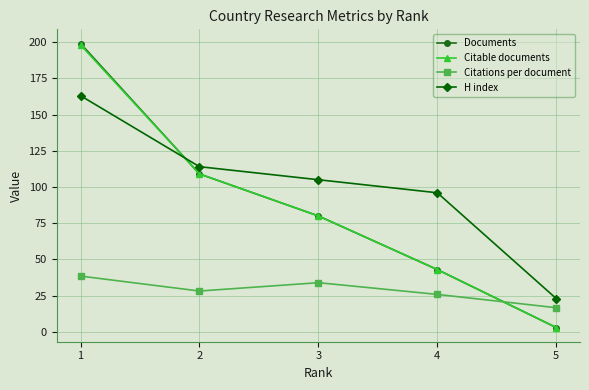

Reading left to right, list all the values displayed in this chart.

Documents: 199.0	109.0	80.0	43.0	3.0
Citable documents: 198.0	109.0	80.0	43.0	3.0
Citations per document: 38.5	28.2	33.9	25.9	16.7
H index: 163.0	114.0	105.0	96.0	23.0